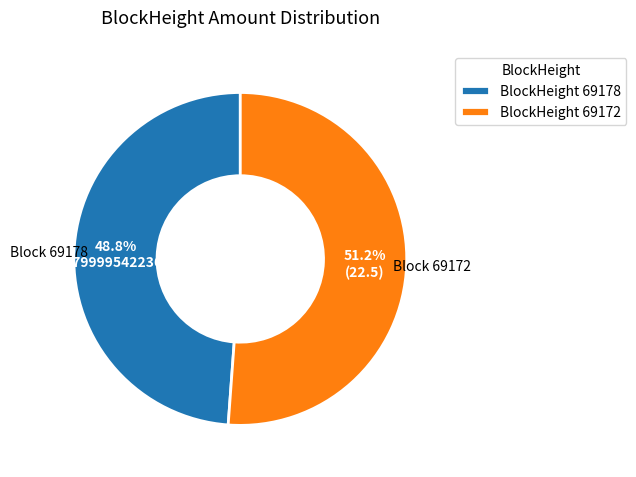

Count the number of slices in the pie.

2